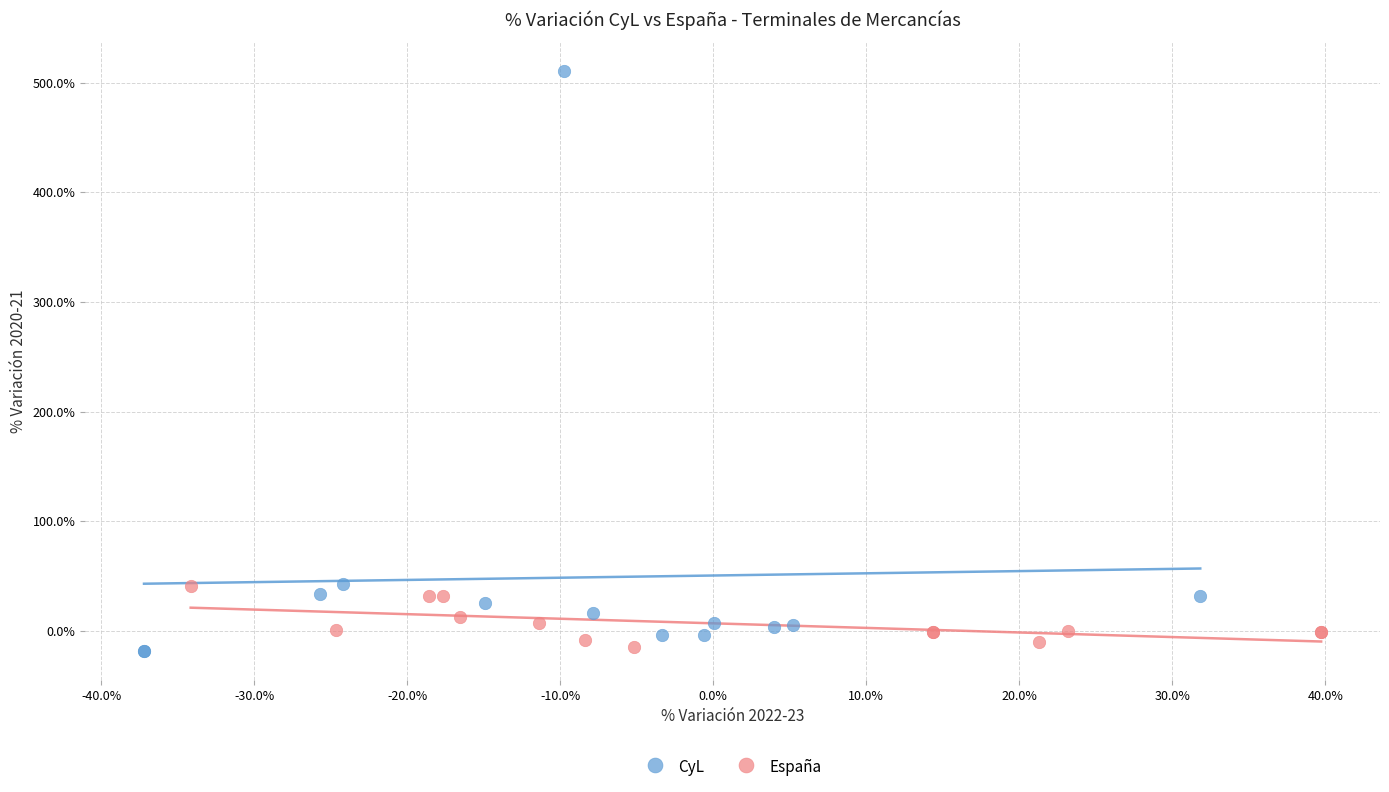

Which series has the largest Y range (max minus min)?

CyL